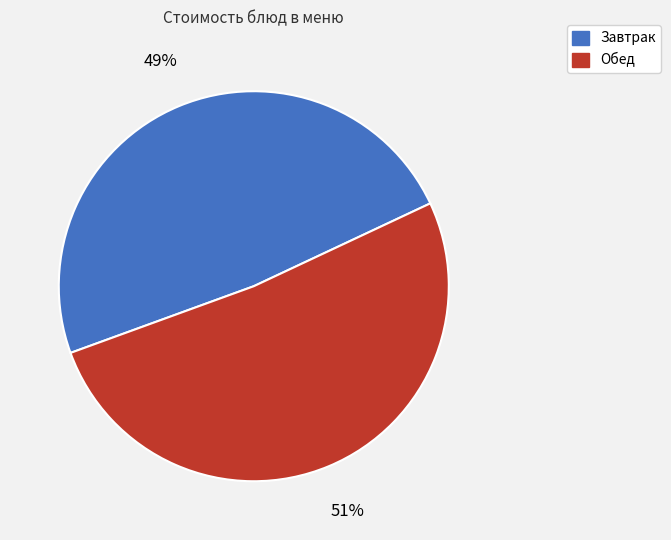

Is there any slice that represents more than half of the pie?

Yes